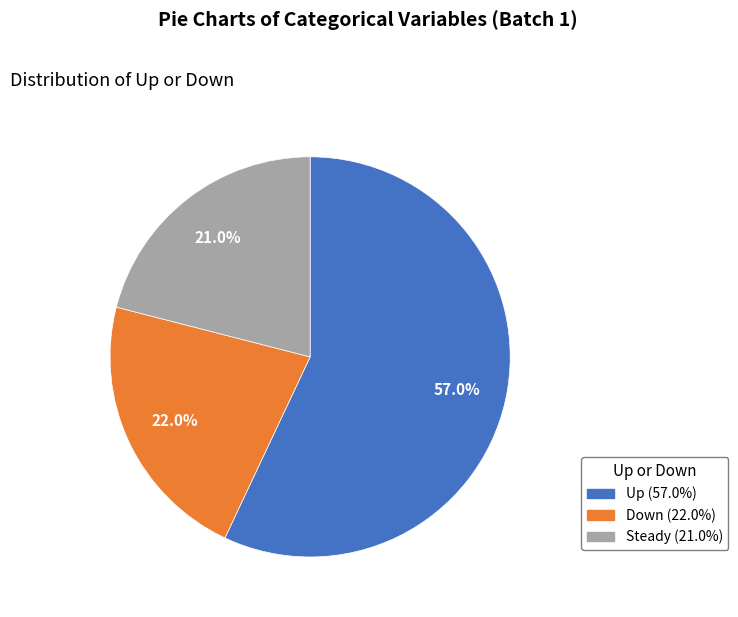

Is there a majority slice in this chart?

Yes